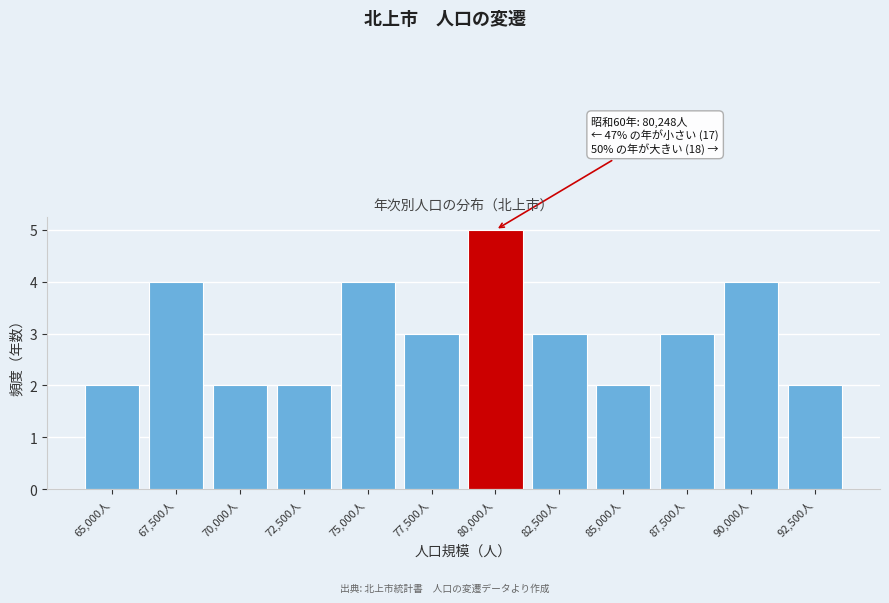

Reading right to left, what are all the values shown in this chart?

92,500人=2	90,000人=4	87,500人=3	85,000人=2	82,500人=3	80,000人=5	77,500人=3	75,000人=4	72,500人=2	70,000人=2	67,500人=4	65,000人=2